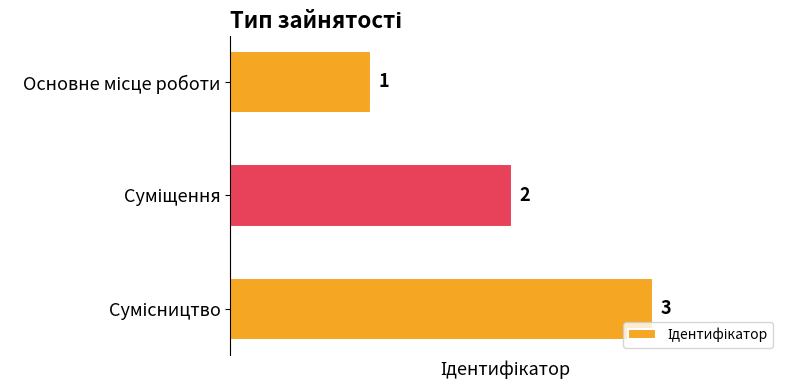

How many values are between 1 and 3?

3